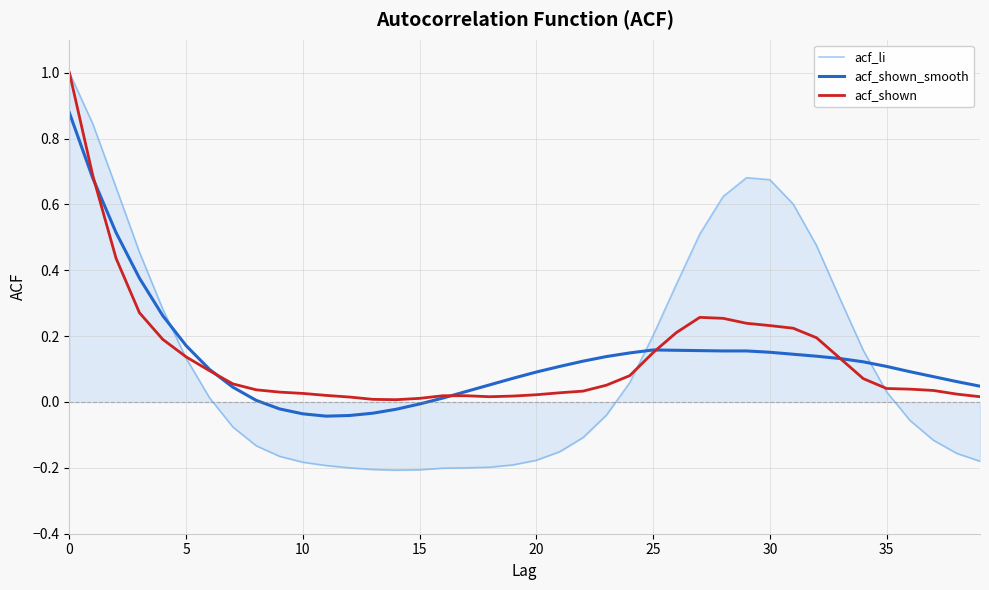

What is the maximum value for acf_shown?

1.0